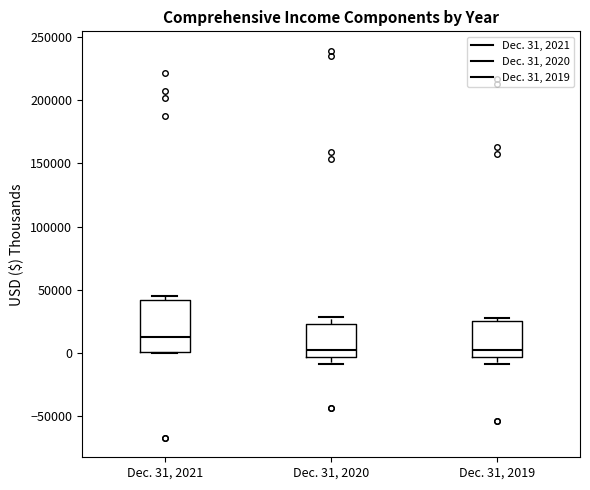

Reading left to right, read every box against the y-axis: the position of its median line, the range the box covers, and the ends of its whiskers. The values are not printed on the chart, so give them approximately, as read against the axis.

Dec. 31, 2021: median 15000, box 0 to 40000, whiskers 0 to 45000
Dec. 31, 2020: median 0, box -5000 to 25000, whiskers -10000 to 30000
Dec. 31, 2019: median 5000, box -5000 to 25000, whiskers -10000 to 30000